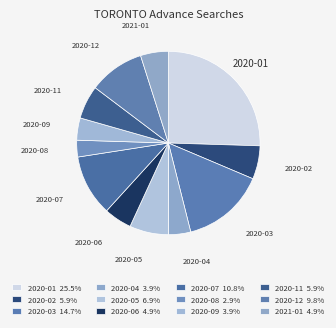

Is the sum of 2020-03 and 2020-05 greater than half?

No